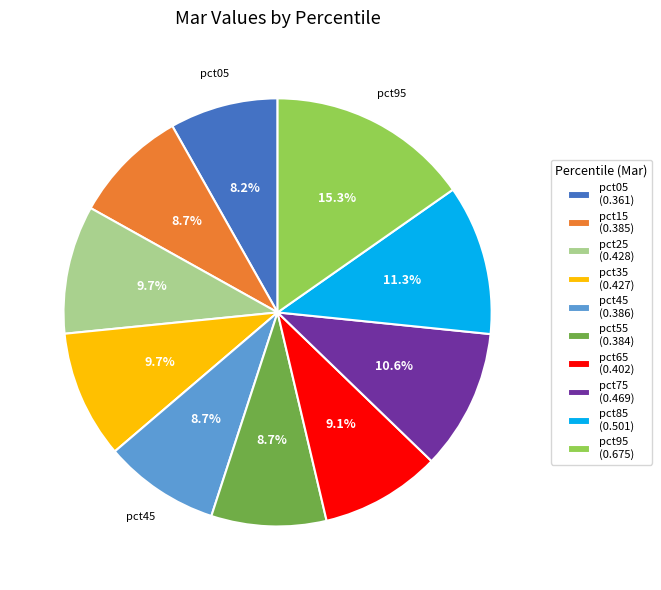

What portion of the pie excludes pct25?

90.3%